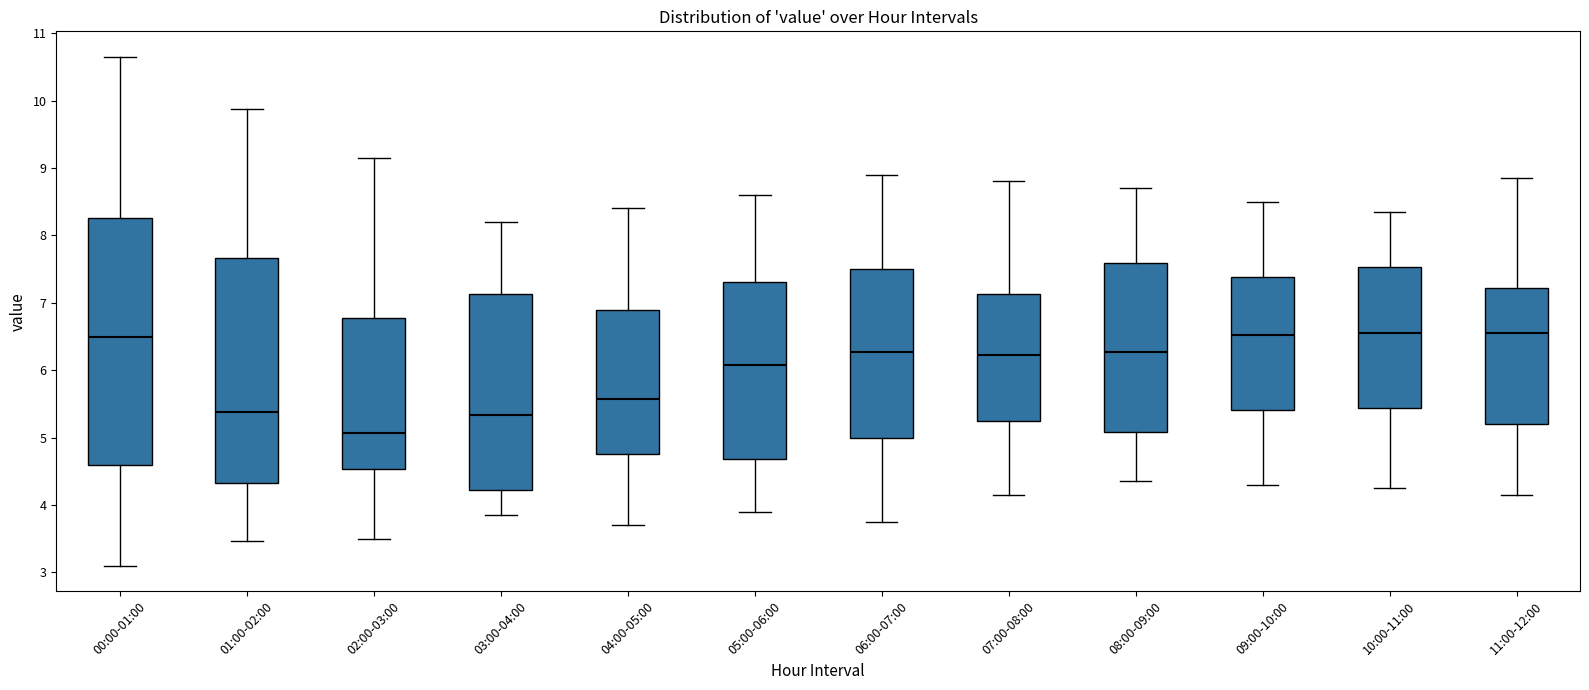

Reading left to right, transcribe this box plot: for each box, give where its median line is, the range the box spans, and where its two whiskers end, as read against the y-axis. The values are not printed on the chart, so give them approximately, as read against the axis.

00:00-01:00: median 6.5, box 4.6 to 8.3, whiskers 3.1 to 10.7
01:00-02:00: median 5.4, box 4.3 to 7.7, whiskers 3.5 to 9.9
02:00-03:00: median 5.1, box 4.5 to 6.8, whiskers 3.5 to 9.2
03:00-04:00: median 5.3, box 4.2 to 7.1, whiskers 3.9 to 8.2
04:00-05:00: median 5.6, box 4.8 to 6.9, whiskers 3.7 to 8.4
05:00-06:00: median 6.1, box 4.7 to 7.3, whiskers 3.9 to 8.6
06:00-07:00: median 6.3, box 5.0 to 7.5, whiskers 3.8 to 8.9
07:00-08:00: median 6.2, box 5.3 to 7.1, whiskers 4.2 to 8.8
08:00-09:00: median 6.3, box 5.1 to 7.6, whiskers 4.4 to 8.7
09:00-10:00: median 6.5, box 5.4 to 7.4, whiskers 4.3 to 8.5
10:00-11:00: median 6.6, box 5.4 to 7.5, whiskers 4.3 to 8.4
11:00-12:00: median 6.6, box 5.2 to 7.2, whiskers 4.2 to 8.9